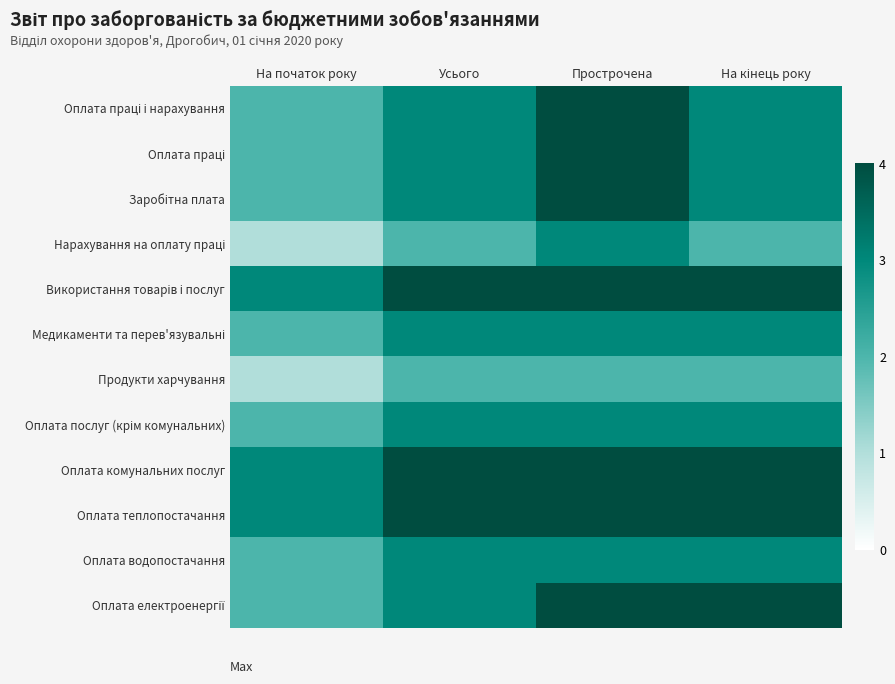

Between На кінець року and Прострочена, which is larger?

Прострочена